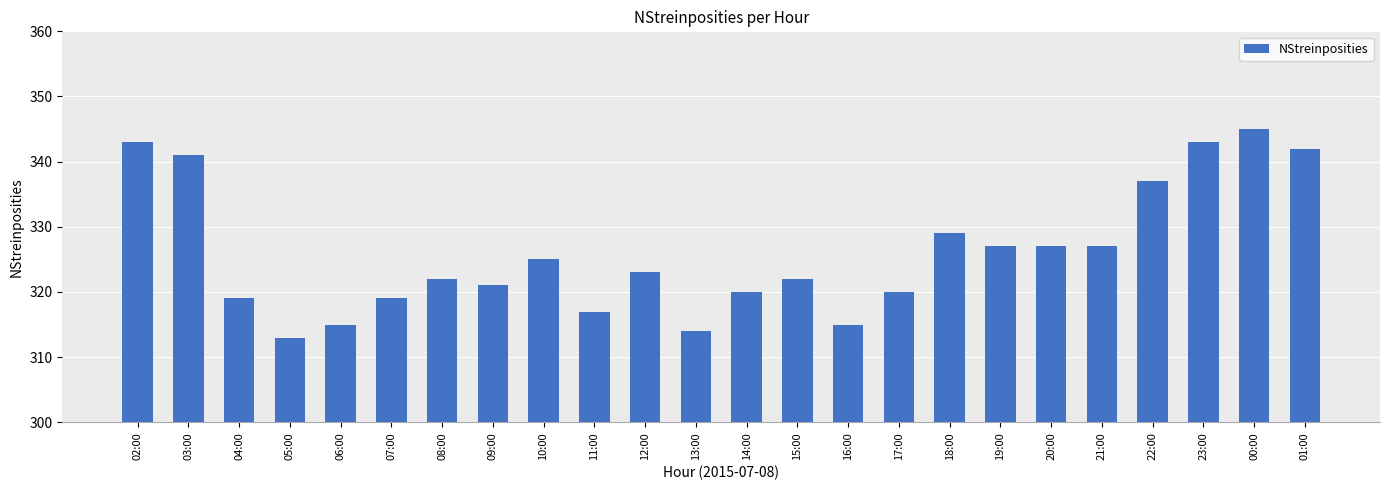

What is the difference between the values at 13:00 and 02:00?

29